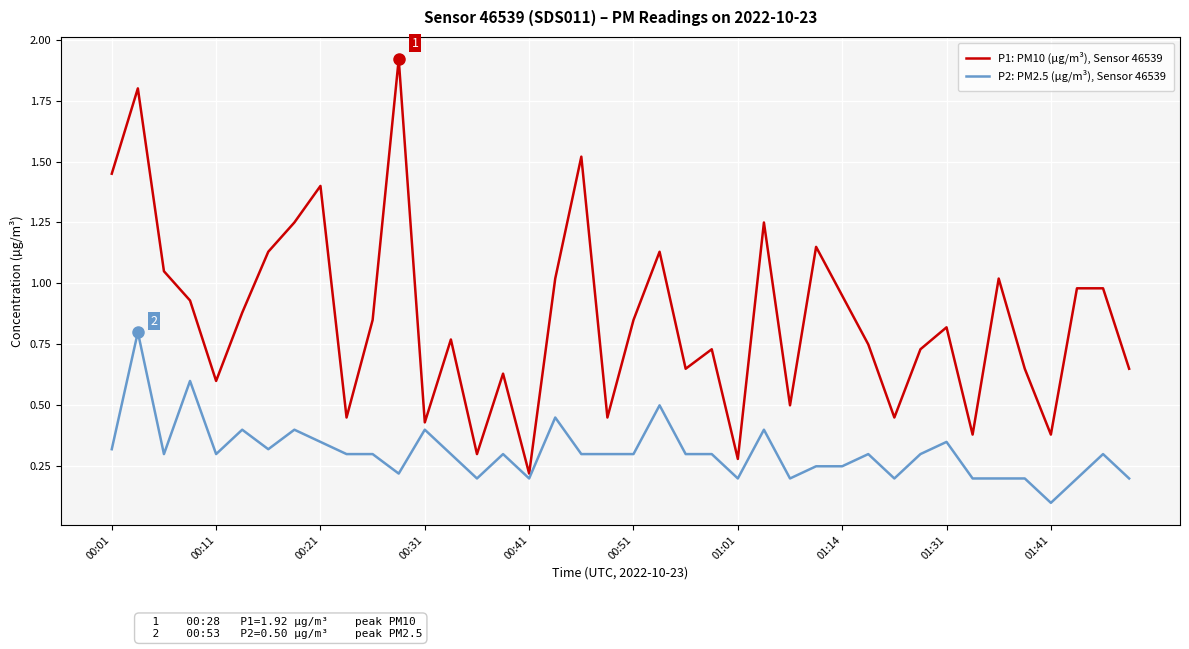

Which series has the largest range (max minus min)?

P1: PM10 (µg/m³), Sensor 46539